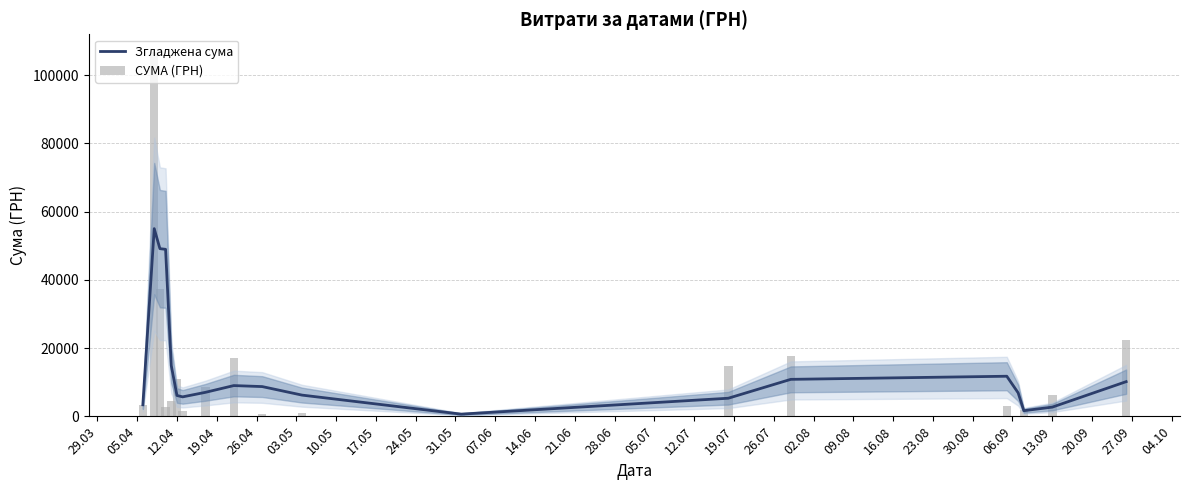

At which label does СУМА (ГРН) reach its minimum?

12.07